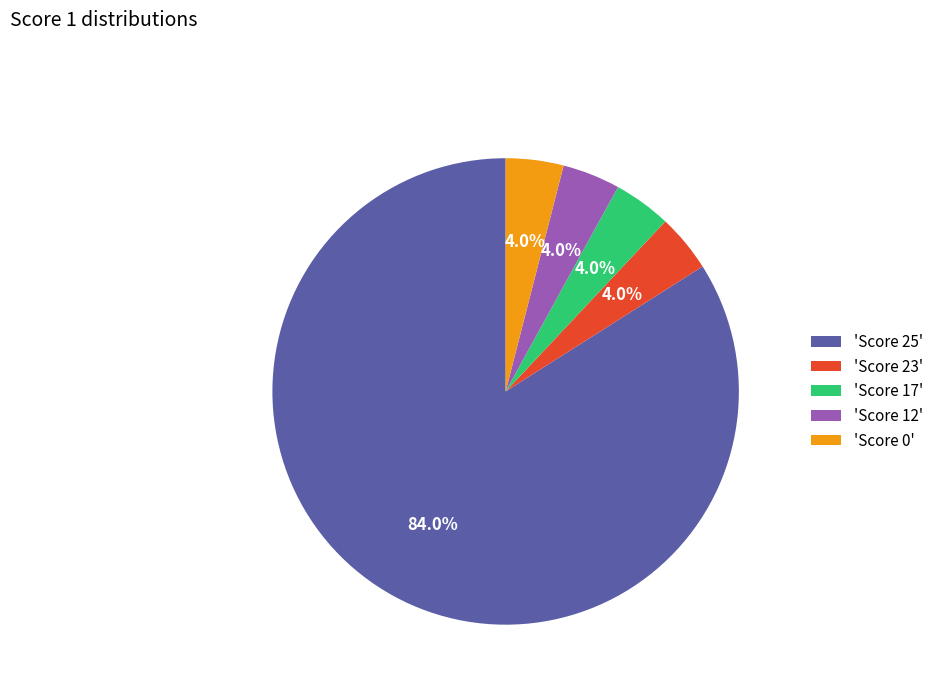

Do 'Score 25' and 'Score 17' together represent more than half of the pie?

Yes